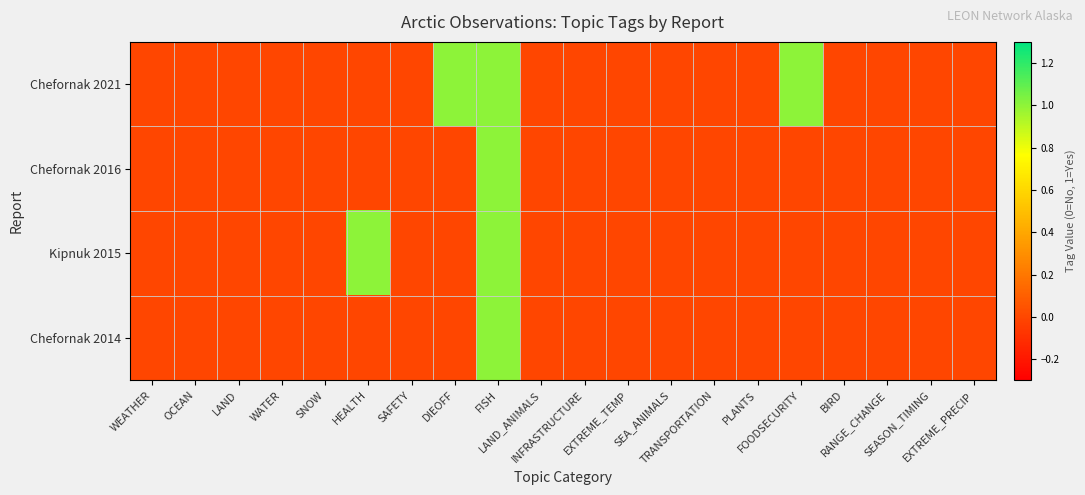

Reading left to right, what are all the values shown in this chart?

Chefornak 2021: WEATHER=0	OCEAN=0	LAND=0	WATER=0	SNOW=0	HEALTH=0	SAFETY=0	DIEOFF=1	FISH=1	LAND_ANIMALS=0	INFRASTRUCTURE=0	EXTREME_TEMP=0	SEA_ANIMALS=0	TRANSPORTATION=0	PLANTS=0	FOODSECURITY=1	BIRD=0	RANGE_CHANGE=0	SEASON_TIMING=0	EXTREME_PRECIP=0
Chefornak 2016: WEATHER=0	OCEAN=0	LAND=0	WATER=0	SNOW=0	HEALTH=0	SAFETY=0	DIEOFF=0	FISH=1	LAND_ANIMALS=0	INFRASTRUCTURE=0	EXTREME_TEMP=0	SEA_ANIMALS=0	TRANSPORTATION=0	PLANTS=0	FOODSECURITY=0	BIRD=0	RANGE_CHANGE=0	SEASON_TIMING=0	EXTREME_PRECIP=0
Kipnuk 2015: WEATHER=0	OCEAN=0	LAND=0	WATER=0	SNOW=0	HEALTH=1	SAFETY=0	DIEOFF=0	FISH=1	LAND_ANIMALS=0	INFRASTRUCTURE=0	EXTREME_TEMP=0	SEA_ANIMALS=0	TRANSPORTATION=0	PLANTS=0	FOODSECURITY=0	BIRD=0	RANGE_CHANGE=0	SEASON_TIMING=0	EXTREME_PRECIP=0
Chefornak 2014: WEATHER=0	OCEAN=0	LAND=0	WATER=0	SNOW=0	HEALTH=0	SAFETY=0	DIEOFF=0	FISH=1	LAND_ANIMALS=0	INFRASTRUCTURE=0	EXTREME_TEMP=0	SEA_ANIMALS=0	TRANSPORTATION=0	PLANTS=0	FOODSECURITY=0	BIRD=0	RANGE_CHANGE=0	SEASON_TIMING=0	EXTREME_PRECIP=0